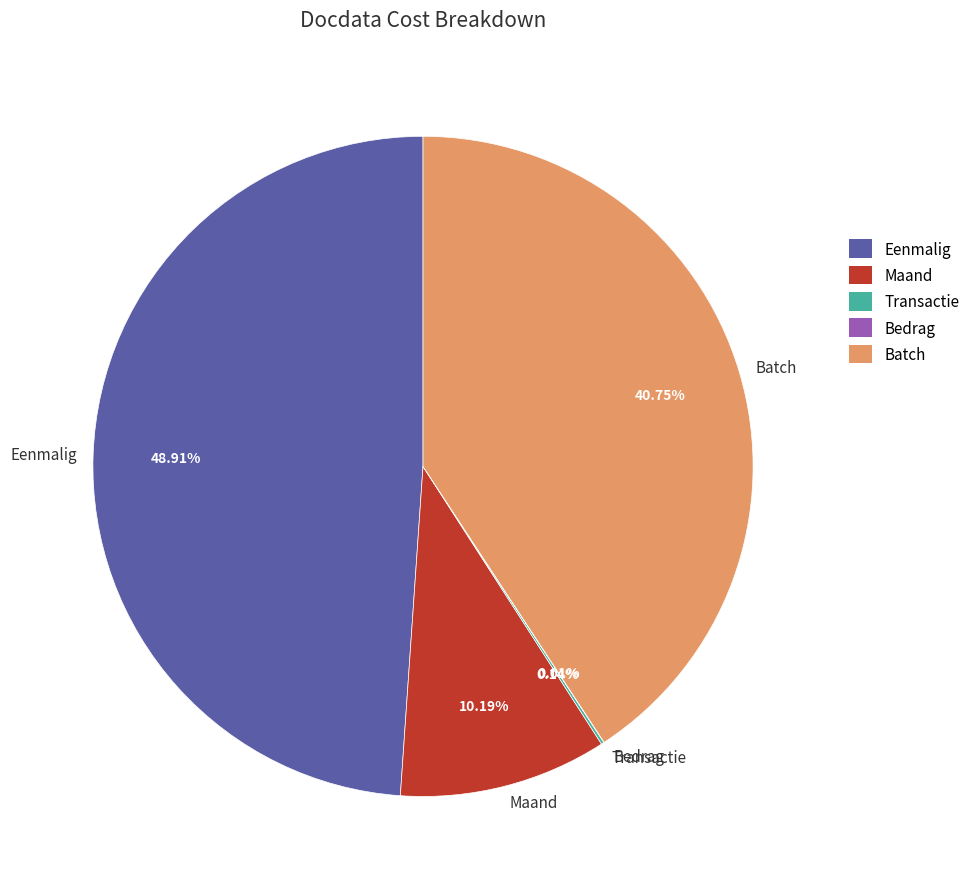

Is Maand the majority of the pie?

No